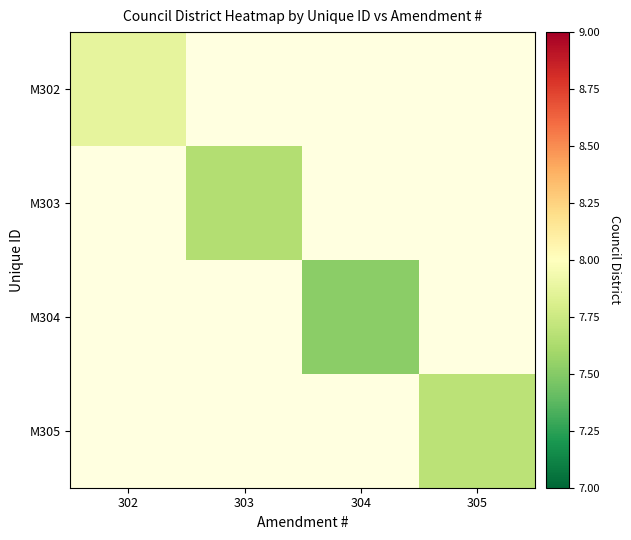

Which series has the widest spread of values?

M302